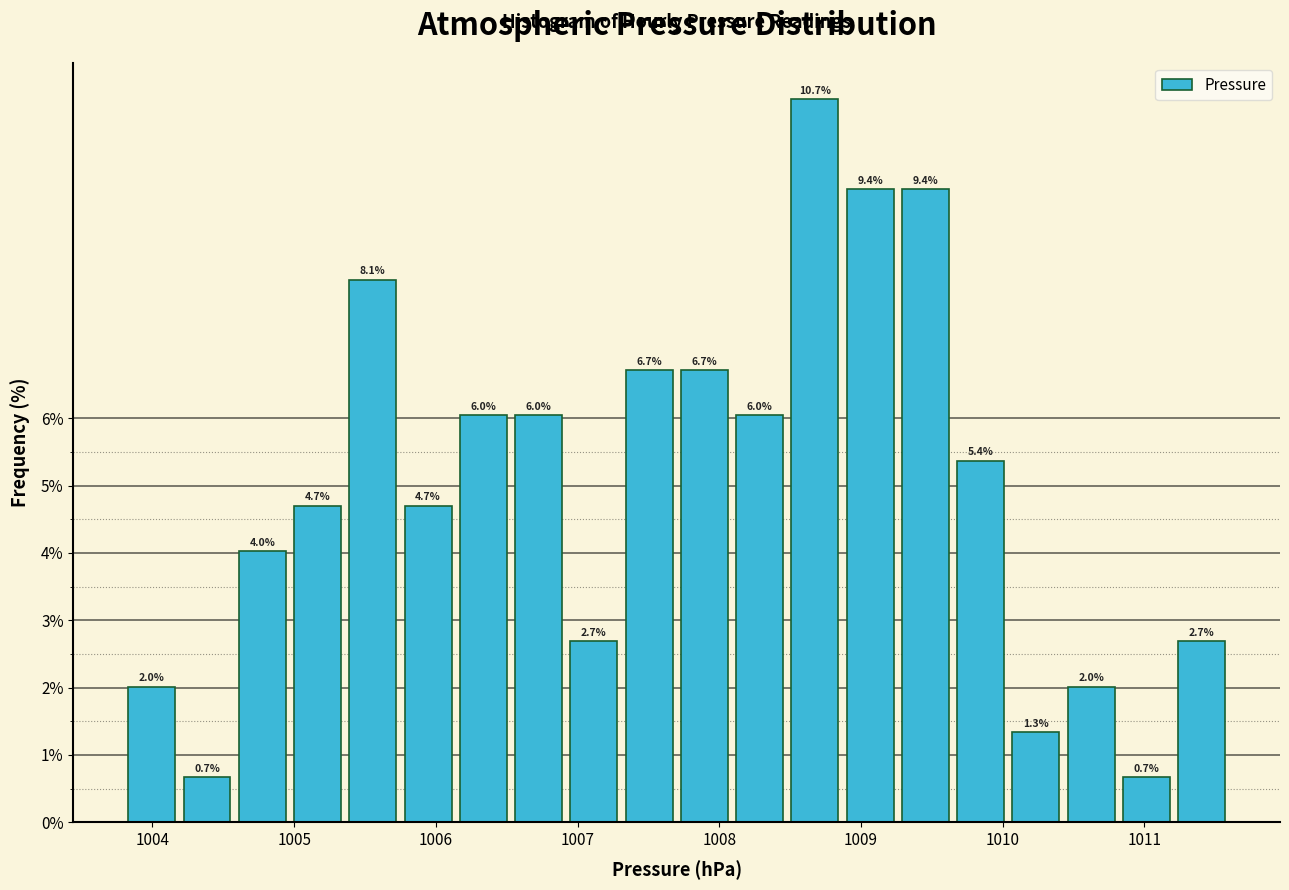

Around what value on the x-axis is the tallest bar? Give the approximate position of its centre, as read against the axis.

1008.7